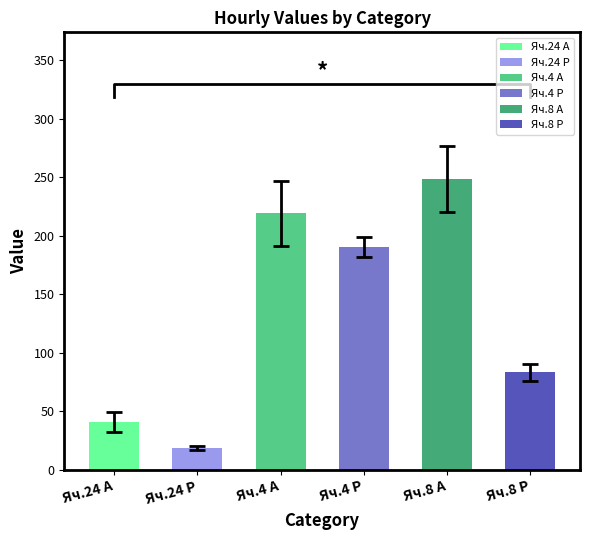

At how many categories does at least one series exceed 166?

3